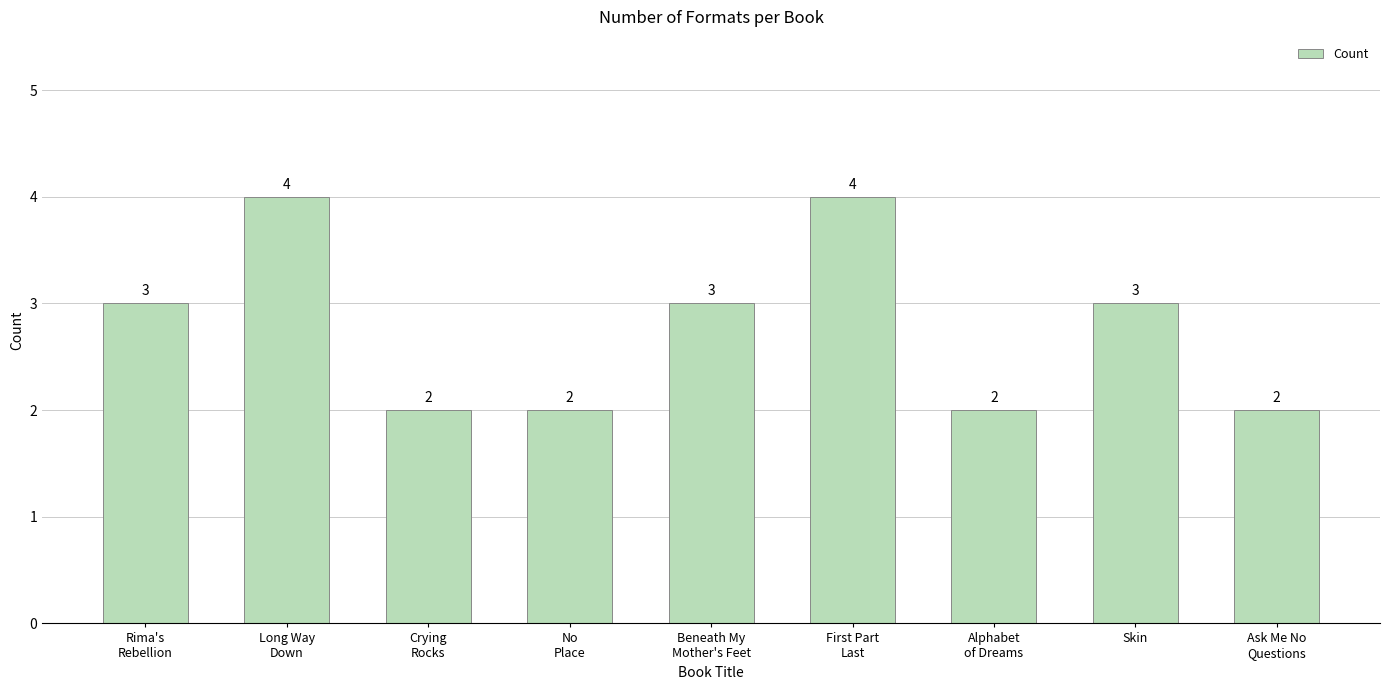

What is the average value?

3